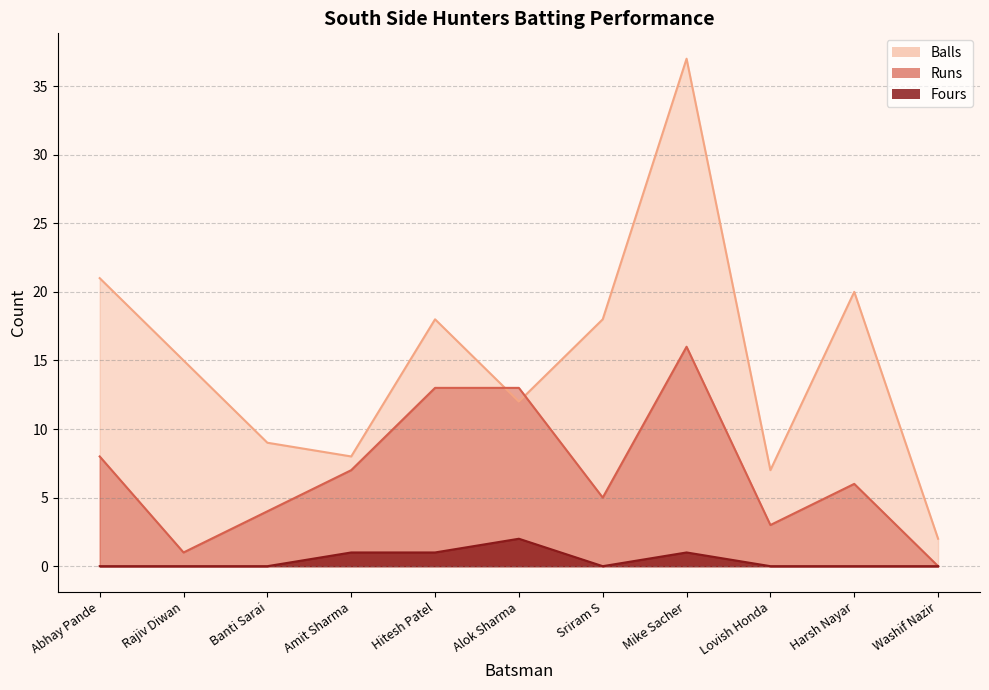

Reading left to right, transcribe all the data shown in this chart.

Runs: Abhay Pande=8	Rajiv Diwan=1	Banti Sarai=4	Amit Sharma=7	Hitesh Patel=13	Alok Sharma=13	Sriram S=5	Mike Sacher=16	Lovish Honda=3	Harsh Nayar=6	Washif Nazir=0
Balls: Abhay Pande=21	Rajiv Diwan=15	Banti Sarai=9	Amit Sharma=8	Hitesh Patel=18	Alok Sharma=12	Sriram S=18	Mike Sacher=37	Lovish Honda=7	Harsh Nayar=20	Washif Nazir=2
Fours: Abhay Pande=0	Rajiv Diwan=0	Banti Sarai=0	Amit Sharma=1	Hitesh Patel=1	Alok Sharma=2	Sriram S=0	Mike Sacher=1	Lovish Honda=0	Harsh Nayar=0	Washif Nazir=0